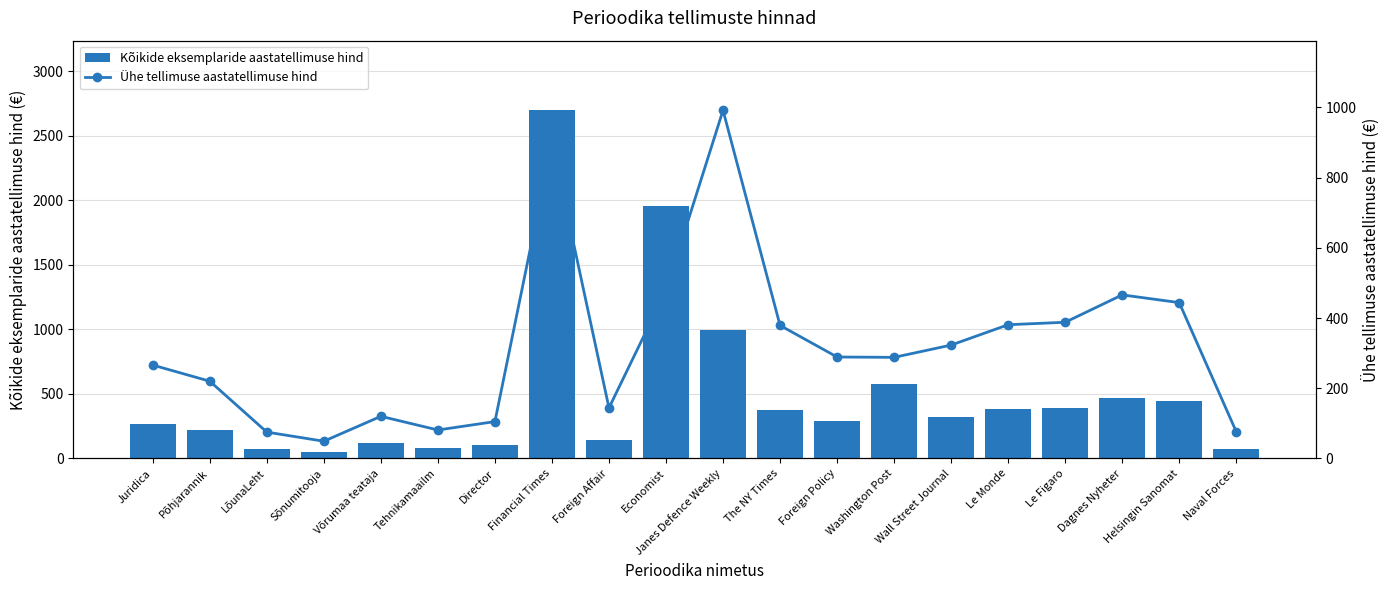

What is the total value across all series at Le Figaro?

776